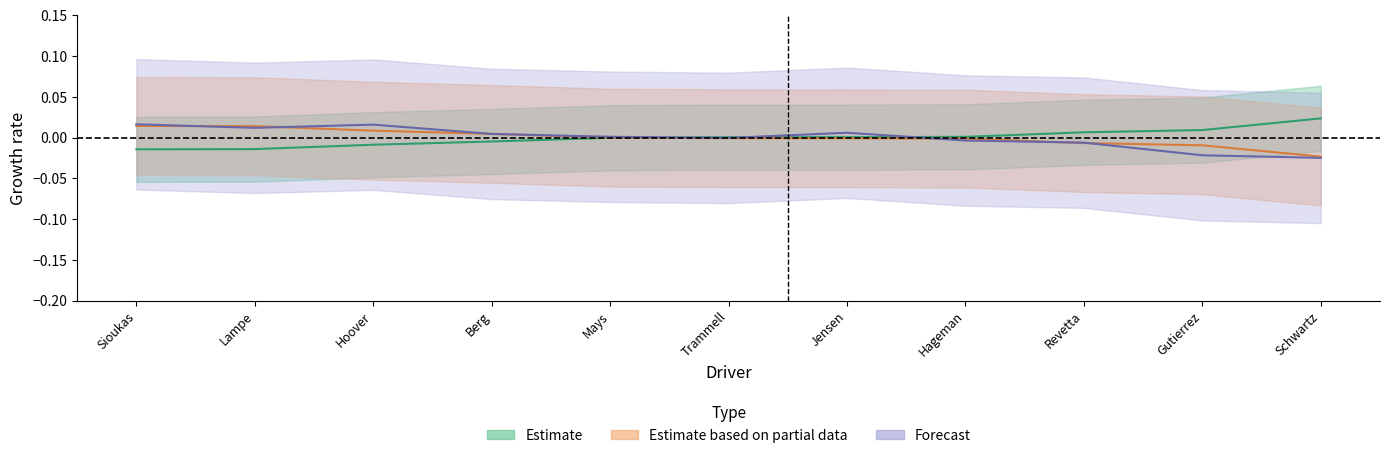

Which series ends up on top after the final intersection of Best Speed and Average Speed?

Best Speed